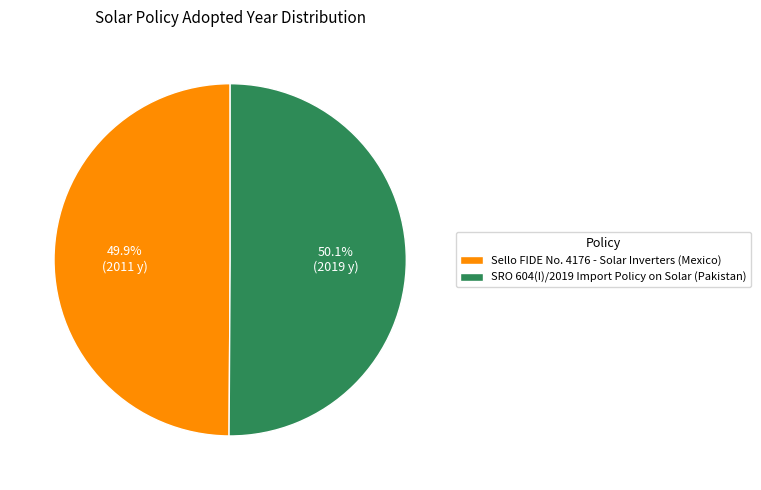

Count the number of slices in the pie.

2